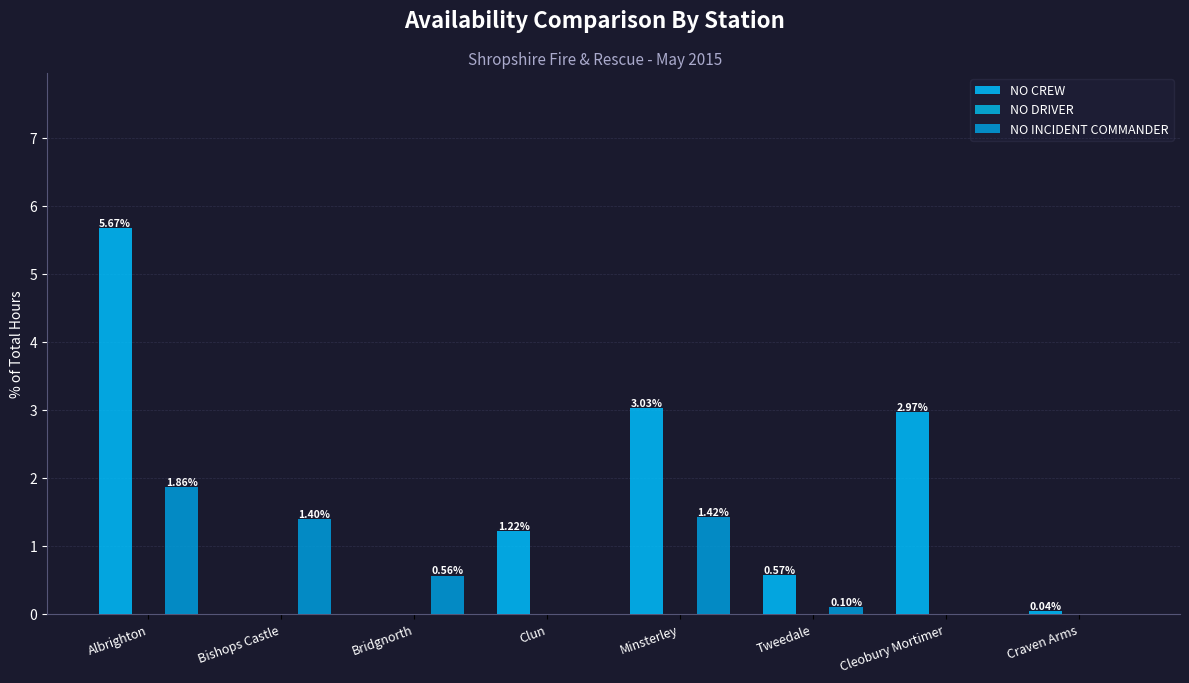

At which category is the sum across all series the highest?

Albrighton